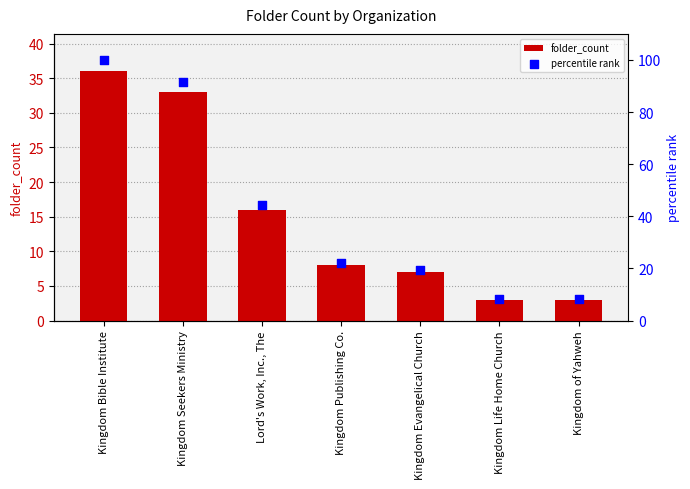

What are all the series names shown in the legend?

folder_count, percentile rank